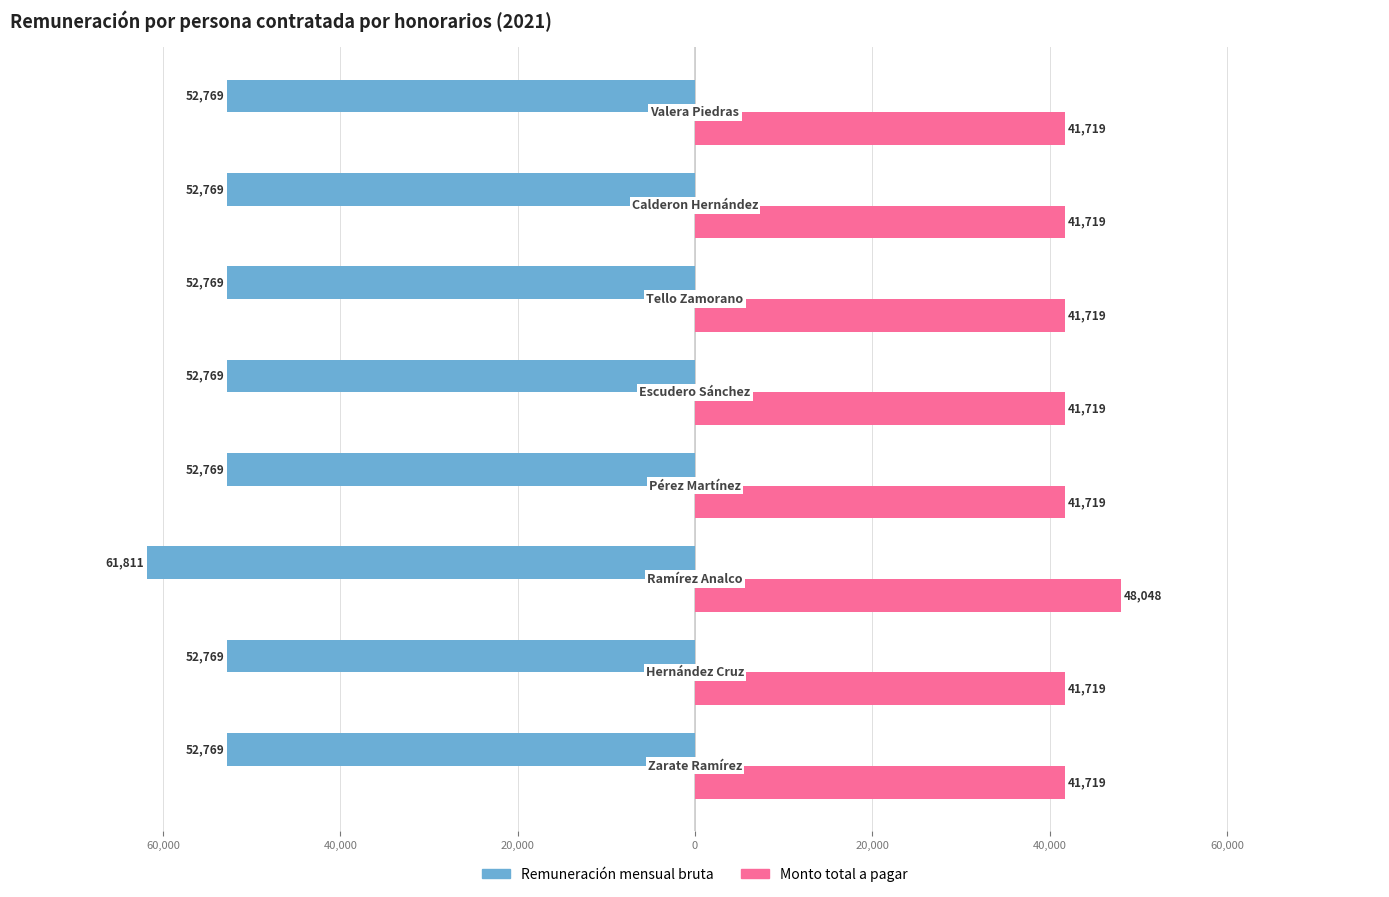

Reading left to right, extract all data points from this chart.

Remuneración mensual bruta: 80,000=-52769.2	60,000=-52769.2	40,000=-61810.7	20,000=-52769.2	0=-52769.2	20,000=-52769.2	40,000=-52769.2	60,000=-52769.2
Monto total a pagar: 80,000=41719.0	60,000=41719.0	40,000=48048.0	20,000=41719.0	0=41719.0	20,000=41719.0	40,000=41719.0	60,000=41719.0